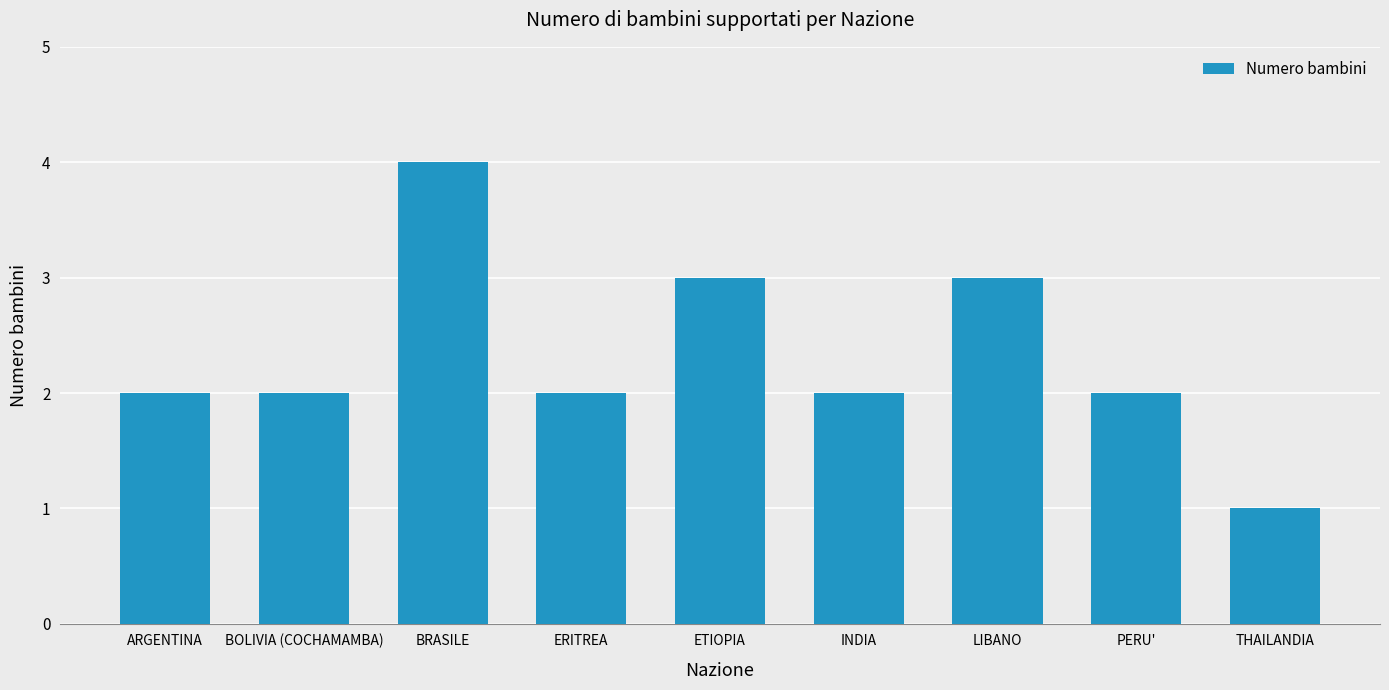

What is the sum of the values at ETIOPIA and ARGENTINA?

5